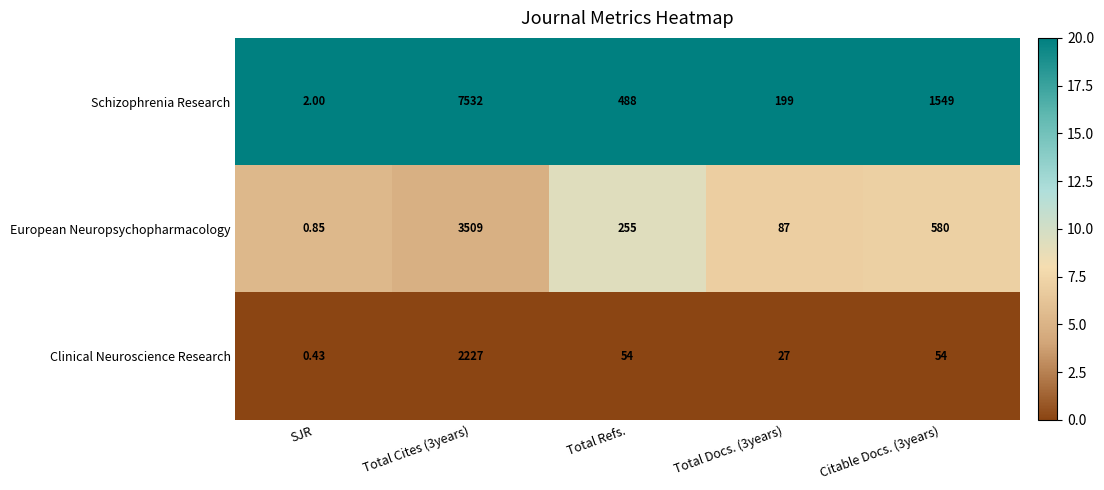

Rank the series by their average value, from highest to lowest.

Schizophrenia Research, European Neuropsychopharmacology, Clinical Neuroscience Research